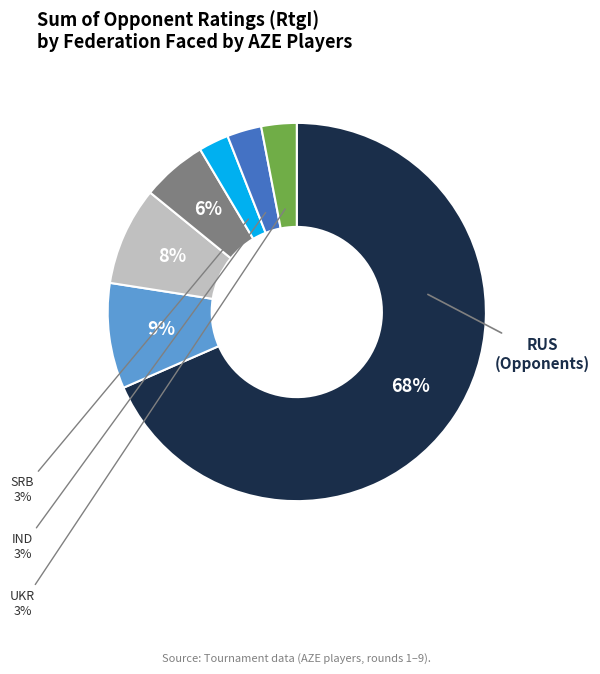

Count the number of slices in the pie.

7